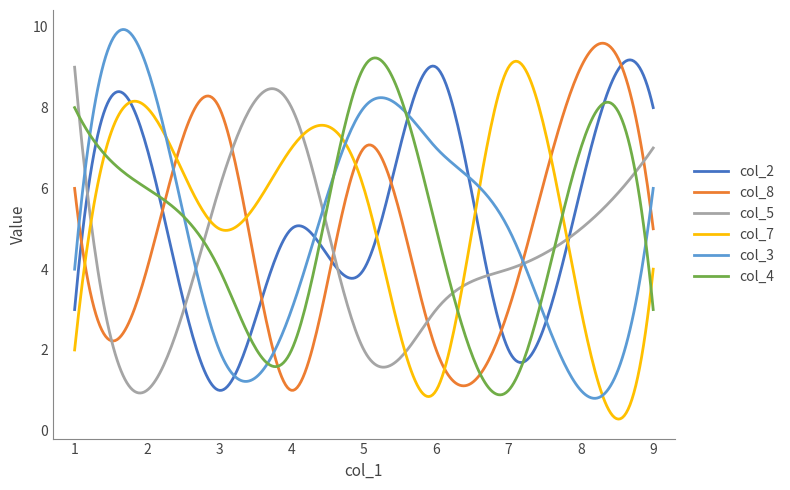

What is the greatest value displayed?

9.9